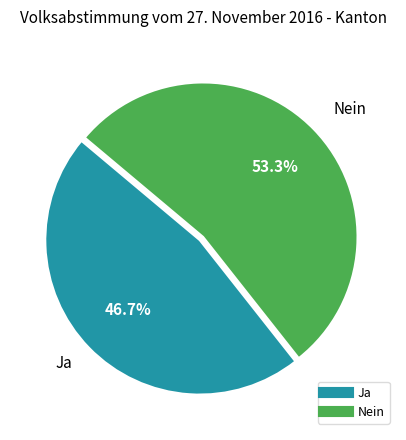

Between Ja and Nein, which is larger?

Nein